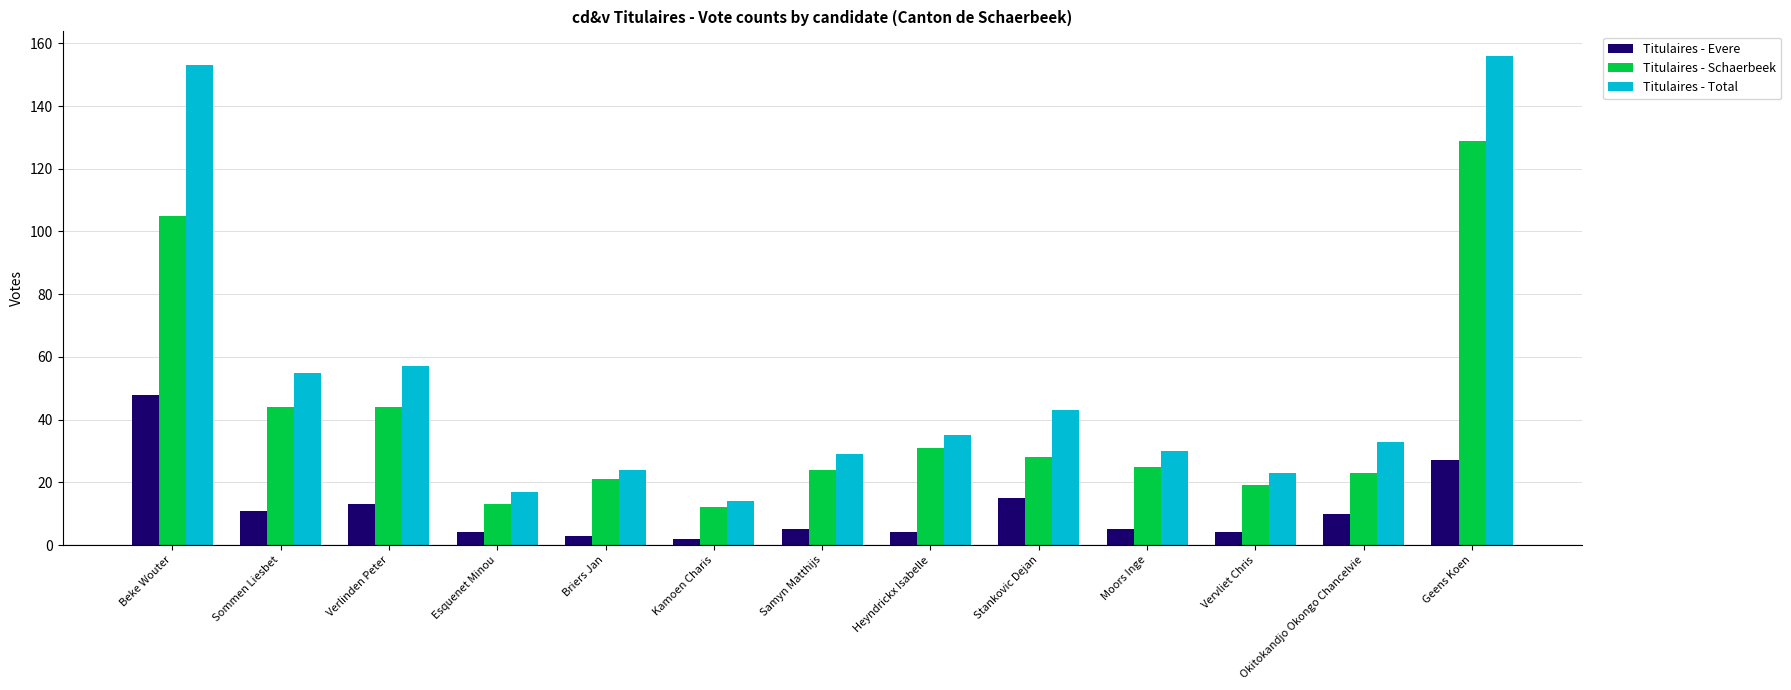

How many series are shown in this chart?

3